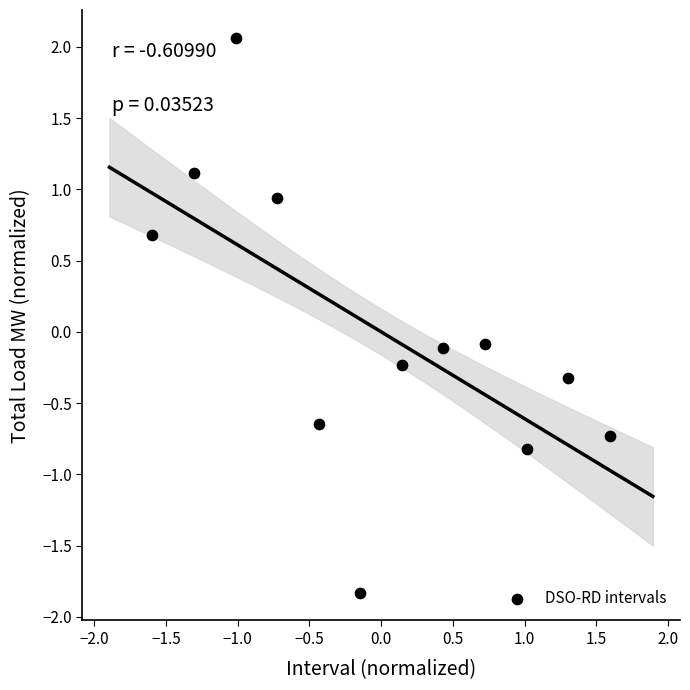

What is the range of X values (max minus min)?

3.2